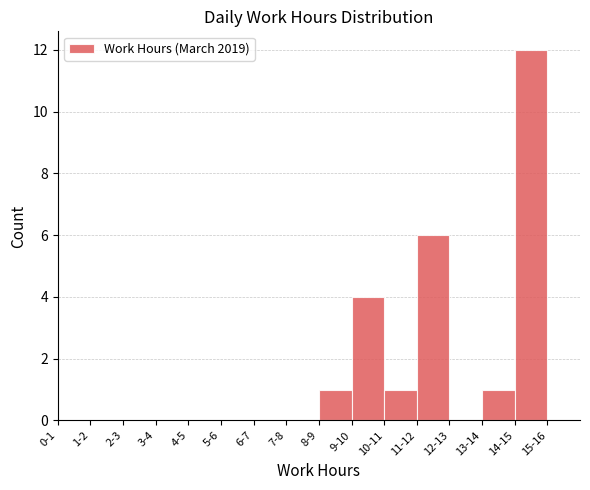

Reading left to right, transcribe all the data shown in this chart.

0-1=0	1-2=0	2-3=0	3-4=0	4-5=0	5-6=0	6-7=0	7-8=0	8-9=1	9-10=4	10-11=1	11-12=6	12-13=0	13-14=1	14-15=12